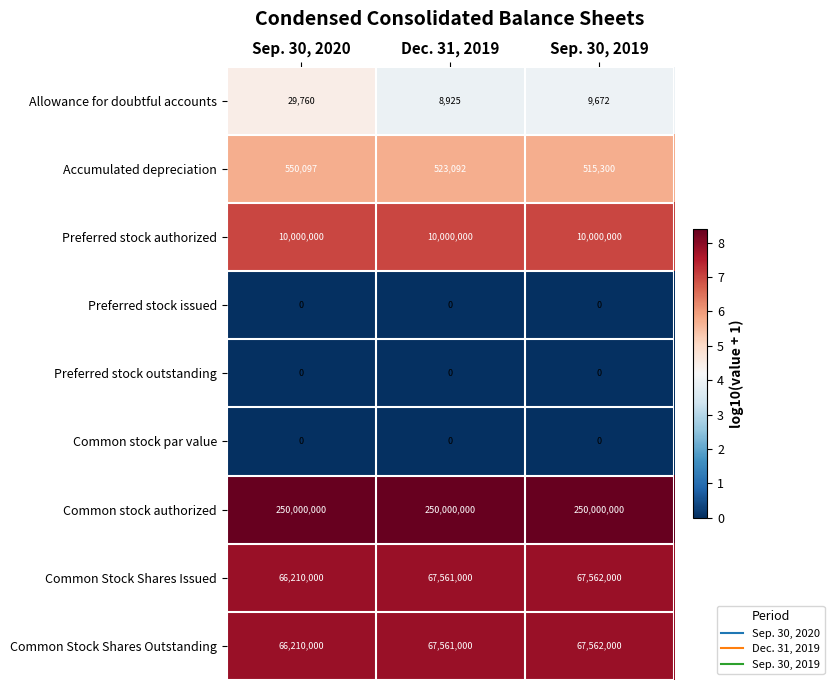

At how many categories does at least one series exceed 1?

3